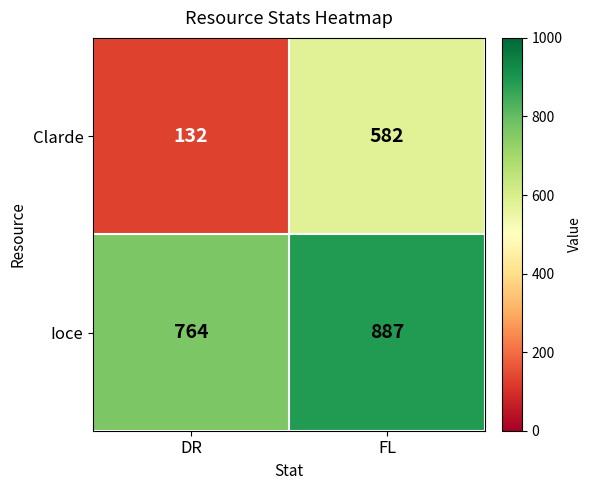

What is the approximate value of Clarde at FL, to the nearest 10?

580